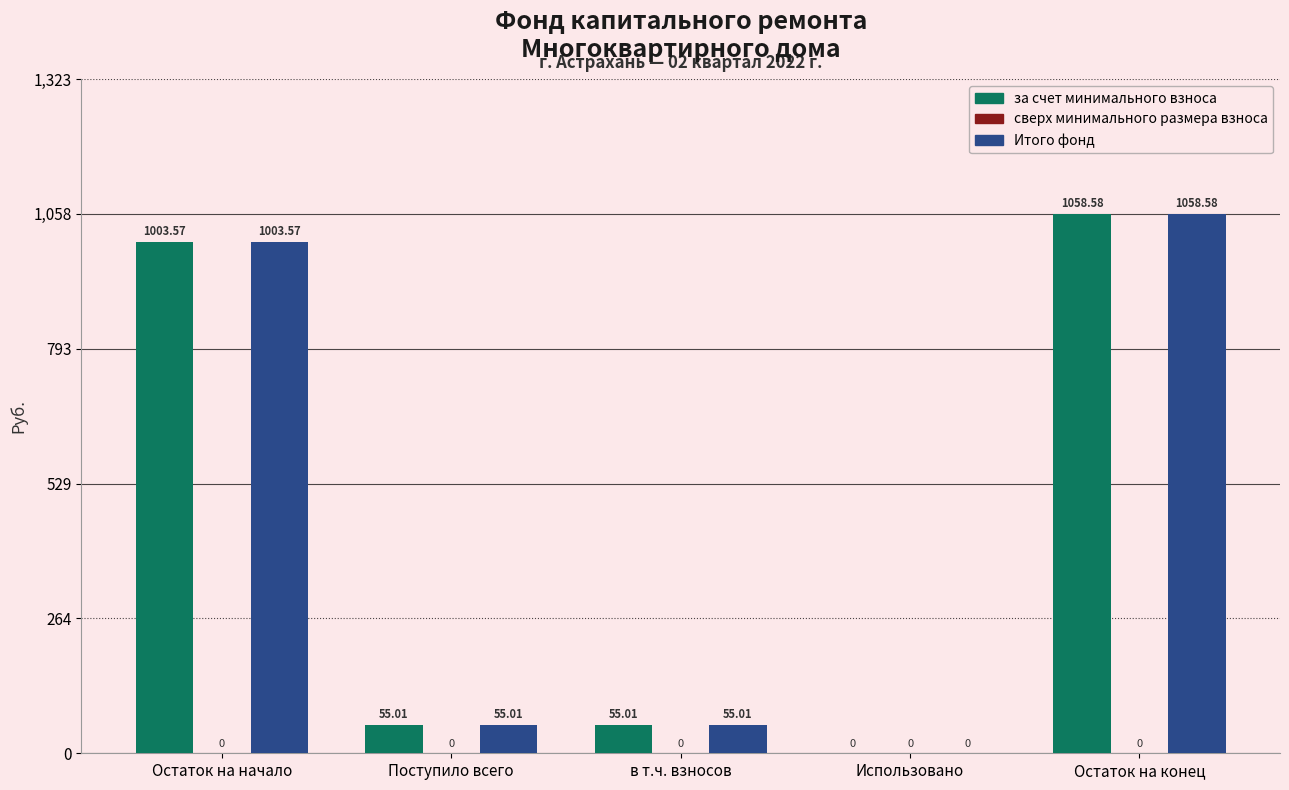

Where does the за счет минимального взноса series first go above 55?

Остаток на начало